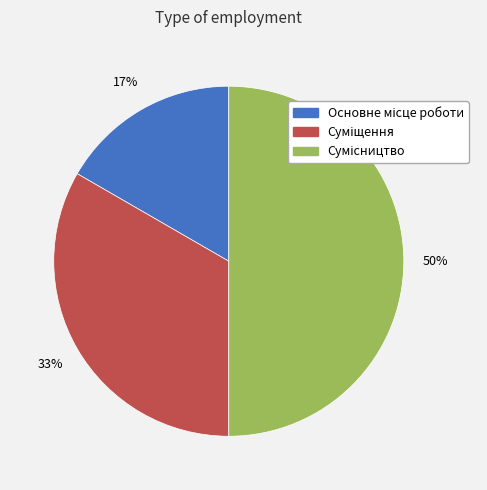

To the nearest percent, what is the average slice percentage?

33%